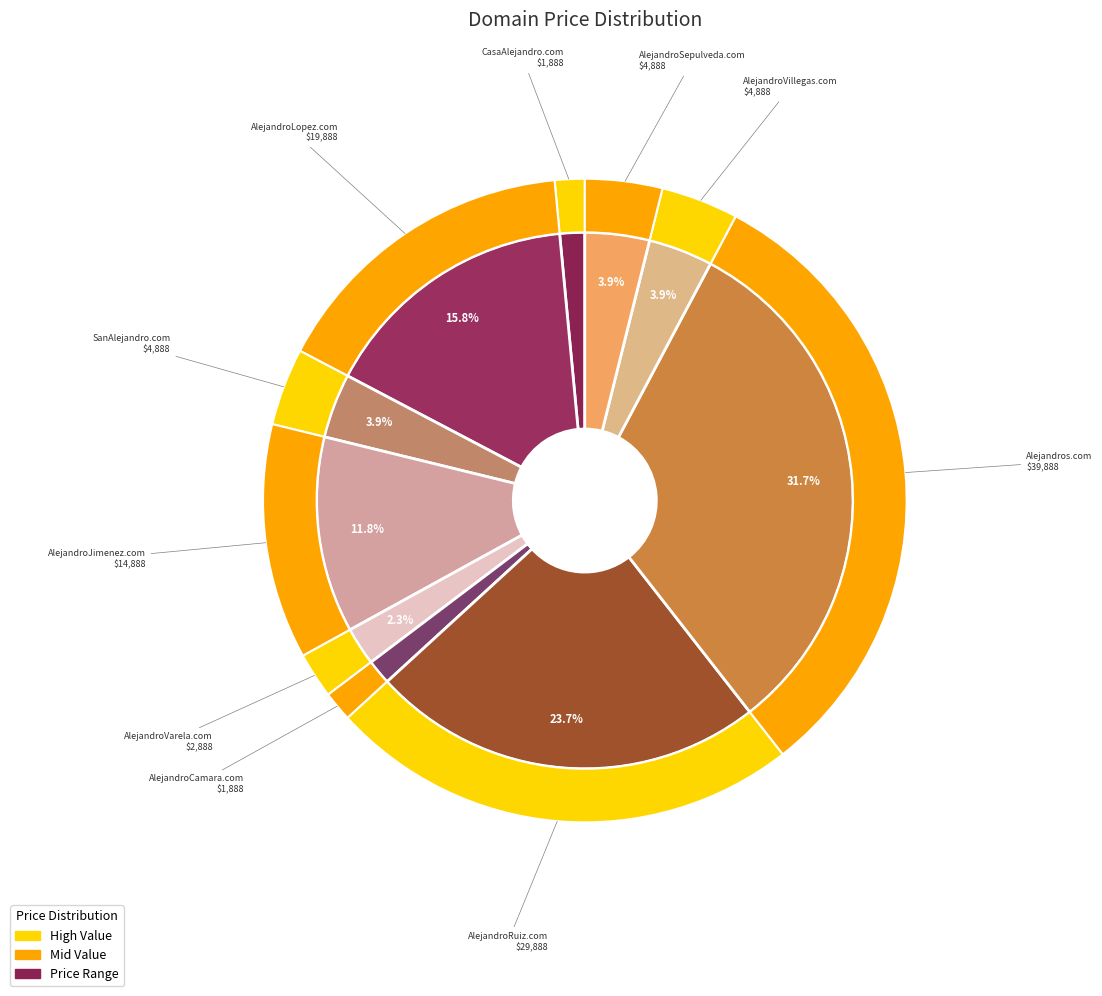

How many segments does this pie chart have?

10